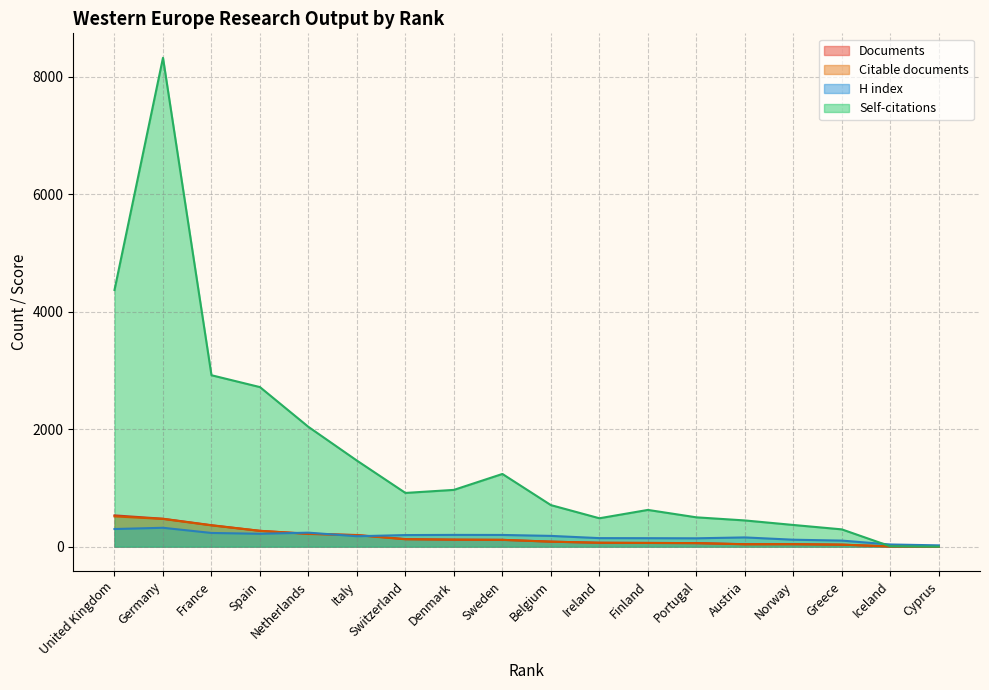

True or false: Documents and Citable documents cross at least once.

False